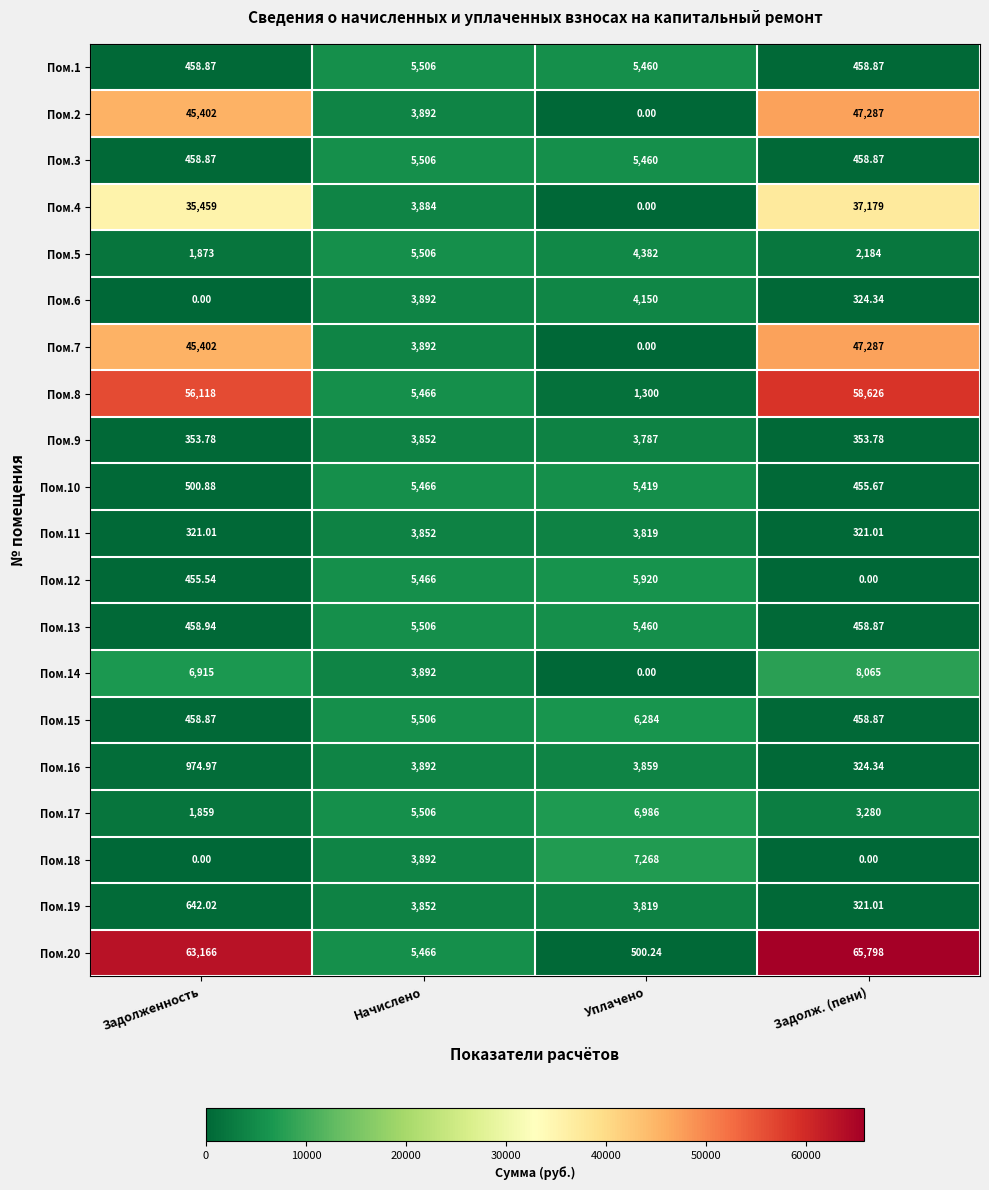

At which label is Пом.13 closest to 2982?

Уплачено